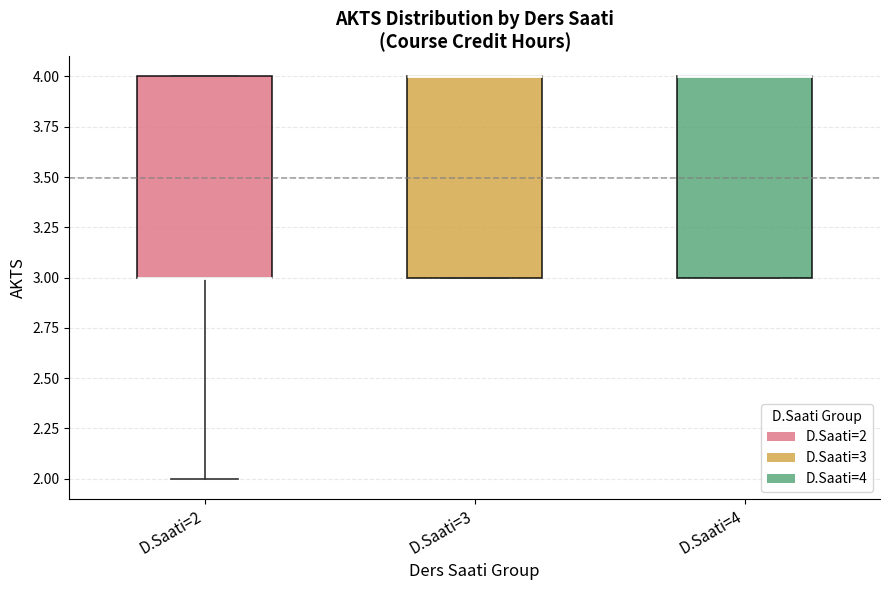

Where is the upper edge of the box for D.Saati=2 on the y-axis? The values are not printed on the chart, so give them approximately, as read against the axis.

4